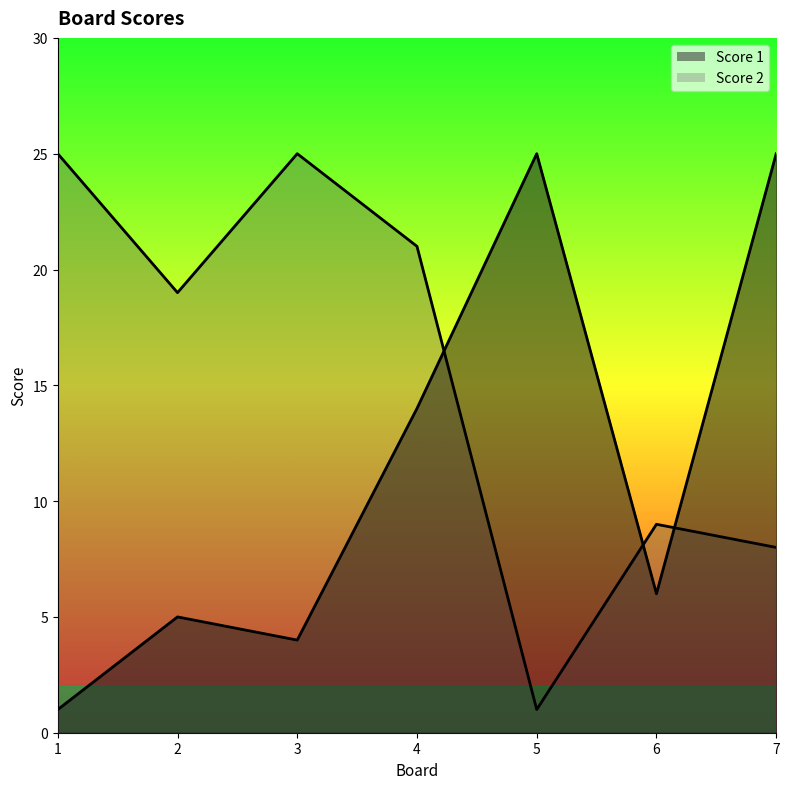

Reading left to right, what are all the values shown in this chart?

Score 1: 1=1	2=5	3=4	4=14	5=25	6=6	7=25
Score 2: 1=25	2=19	3=25	4=21	5=1	6=9	7=8